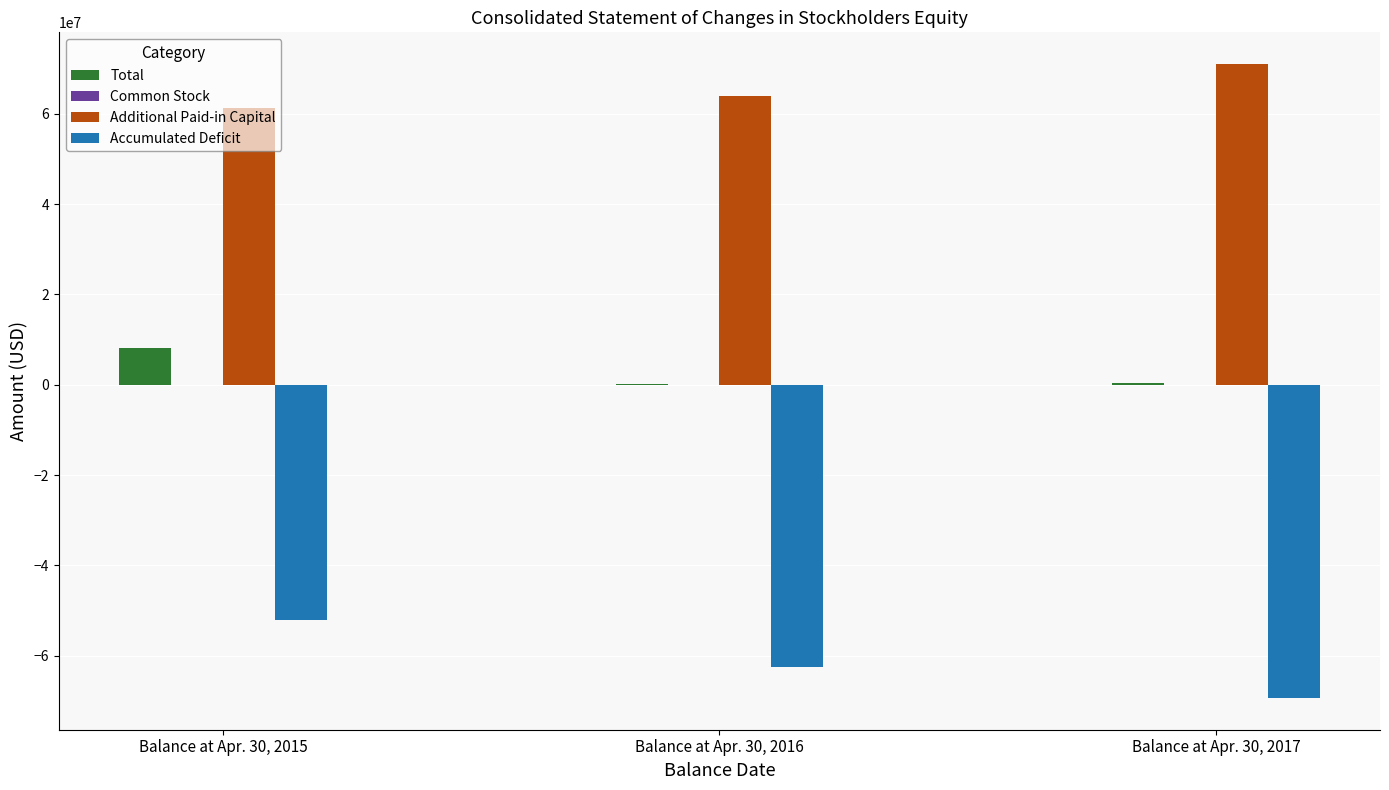

Which category has the highest value in the Additional Paid-in Capital series?

Balance at Apr. 30, 2017